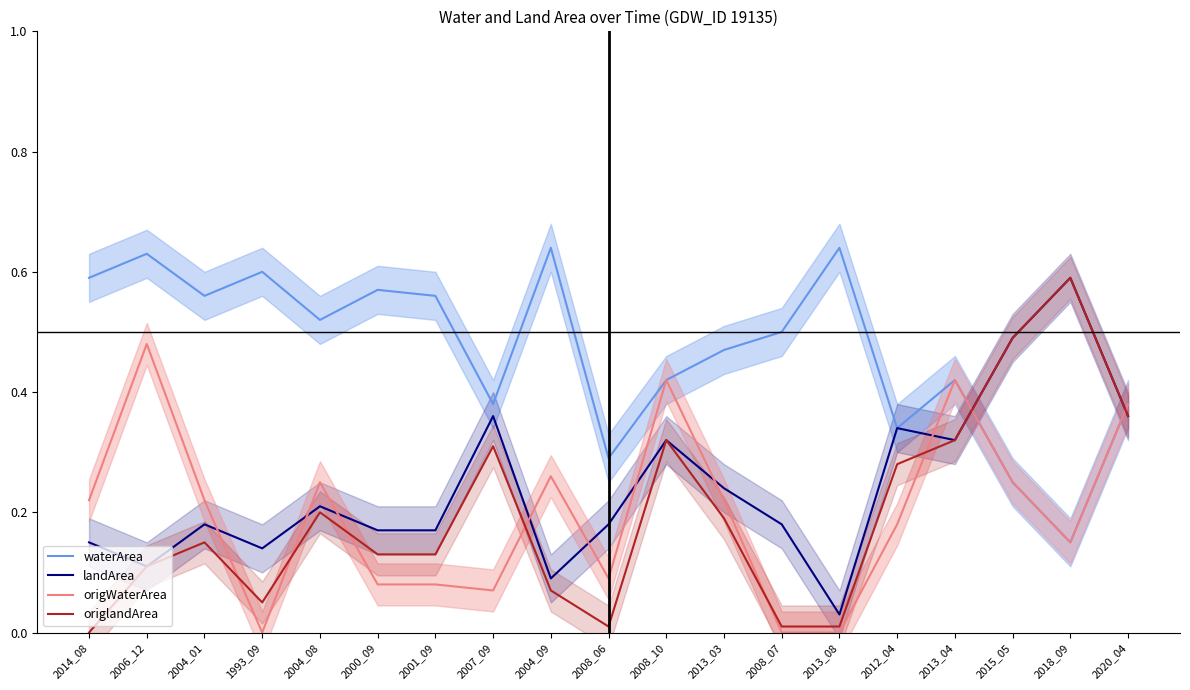

True or false: landArea has more than 2 interior local peaks.

True